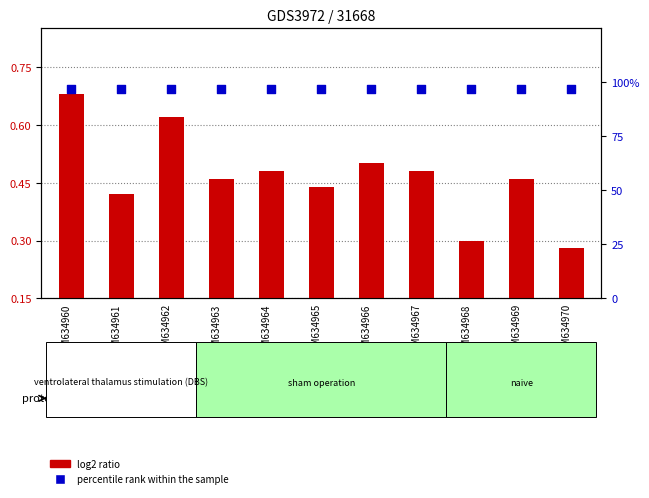

Which series contains the highest Y value?

percentile rank within the sample